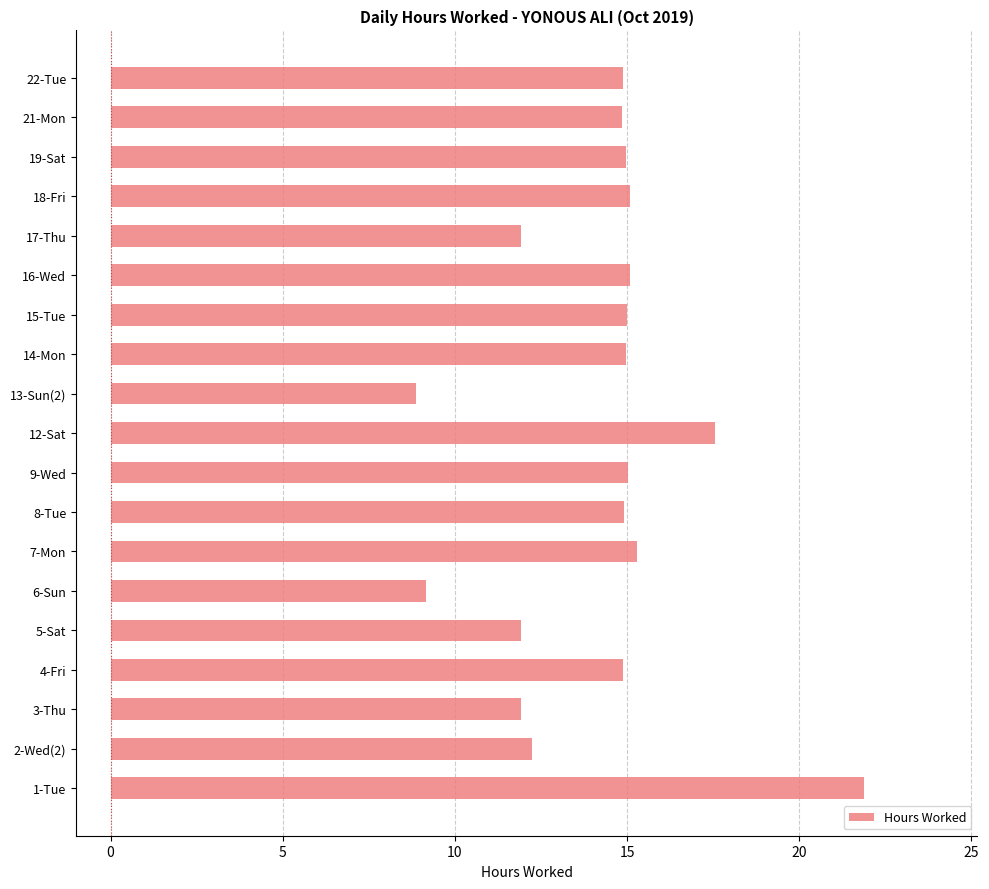

How many bars are there in total?

19